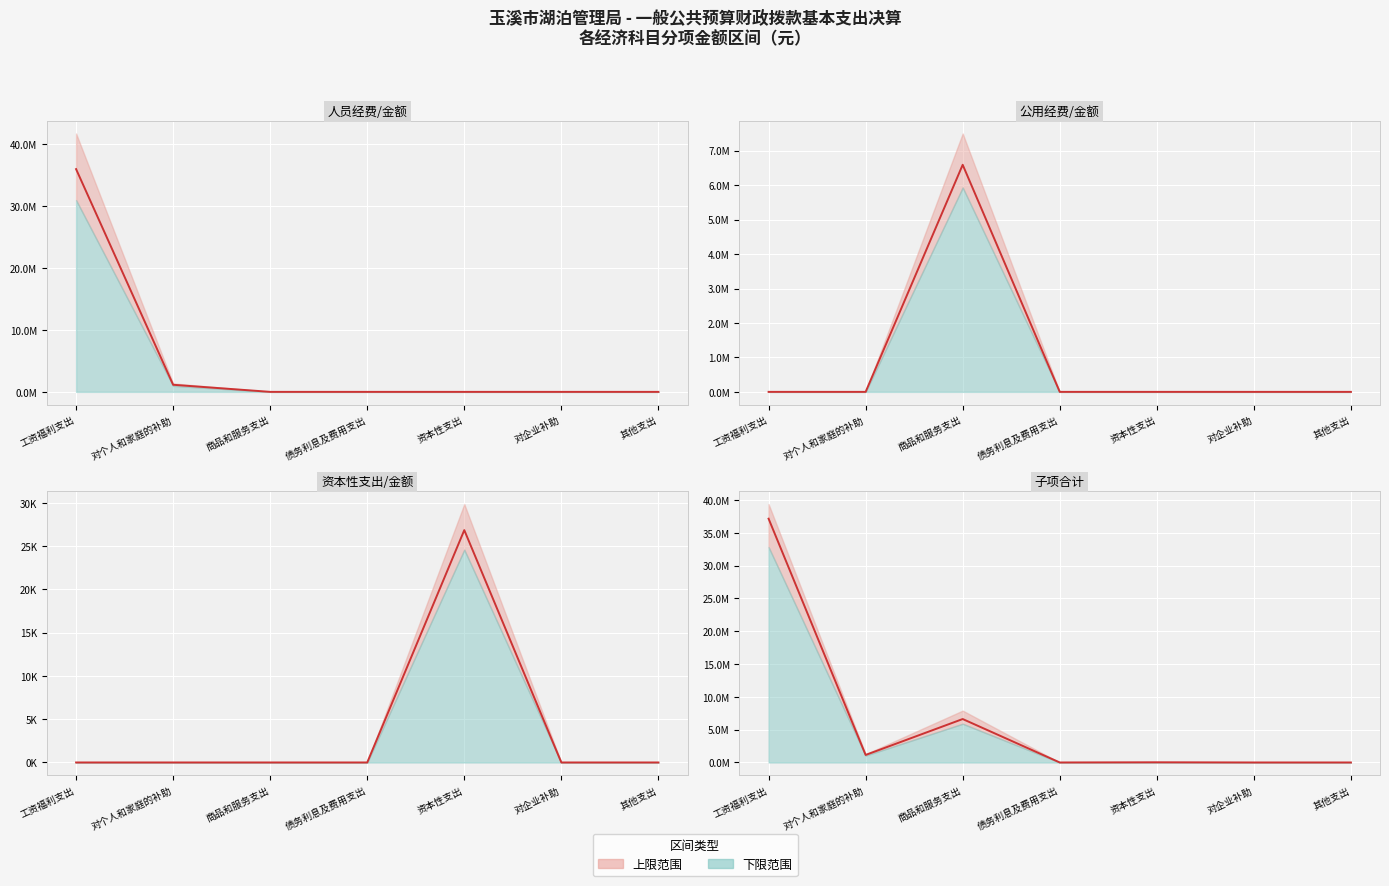

List the labels in order of 公用经费/金额 value, smallest first.

工资福利支出, 对个人和家庭的补助, 债务利息及费用支出, 资本性支出, 对企业补助, 其他支出, 商品和服务支出